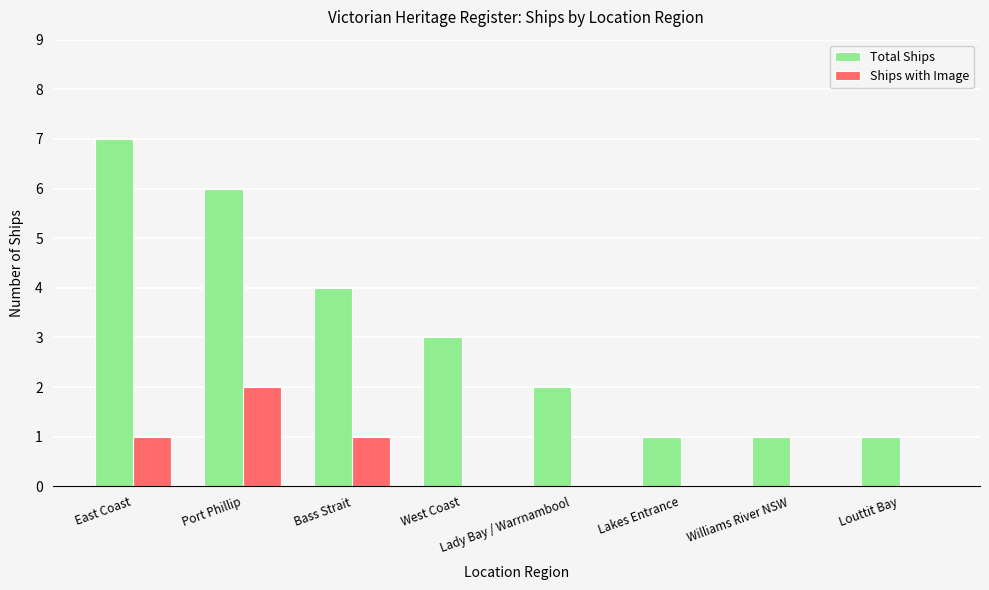

Is the value of Total Ships at Lakes Entrance greater than the value of Ships with Image at Lakes Entrance?

Yes